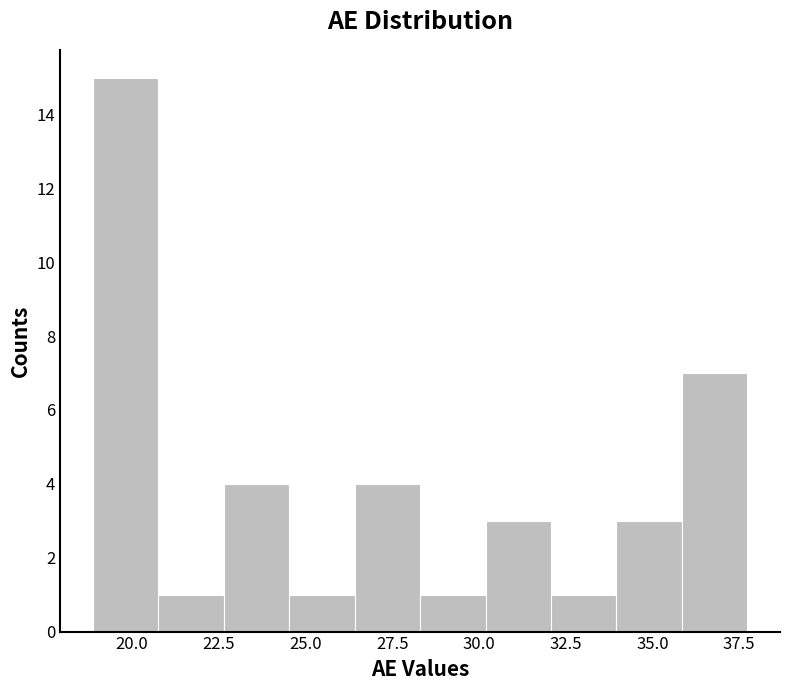

Read against the x-axis, roughly where is the centre of the tallest bar?

20.0